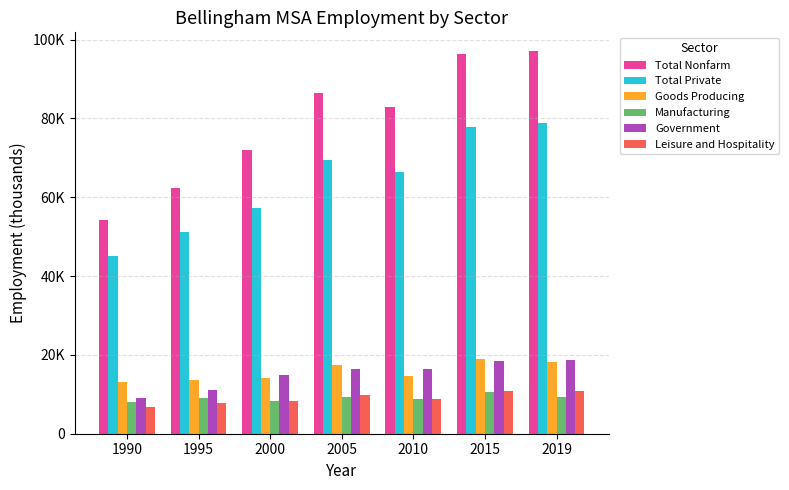

What are all the series names shown in the legend?

Total Nonfarm, Total Private, Goods Producing, Manufacturing, Government, Leisure and Hospitality